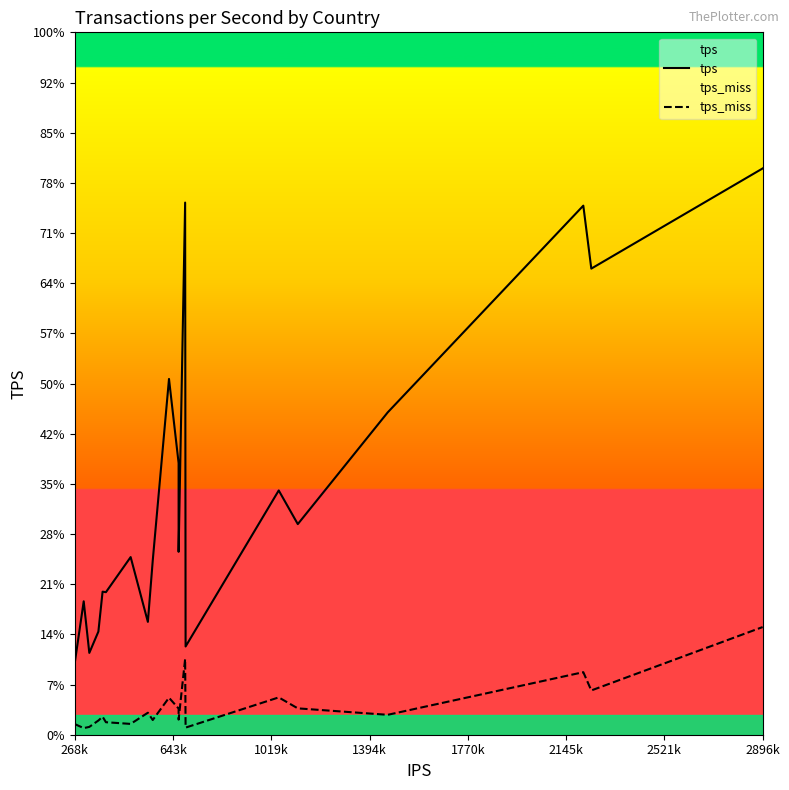

In tps_miss, how many points are higher than both neighbors (excluding endpoints)?

6